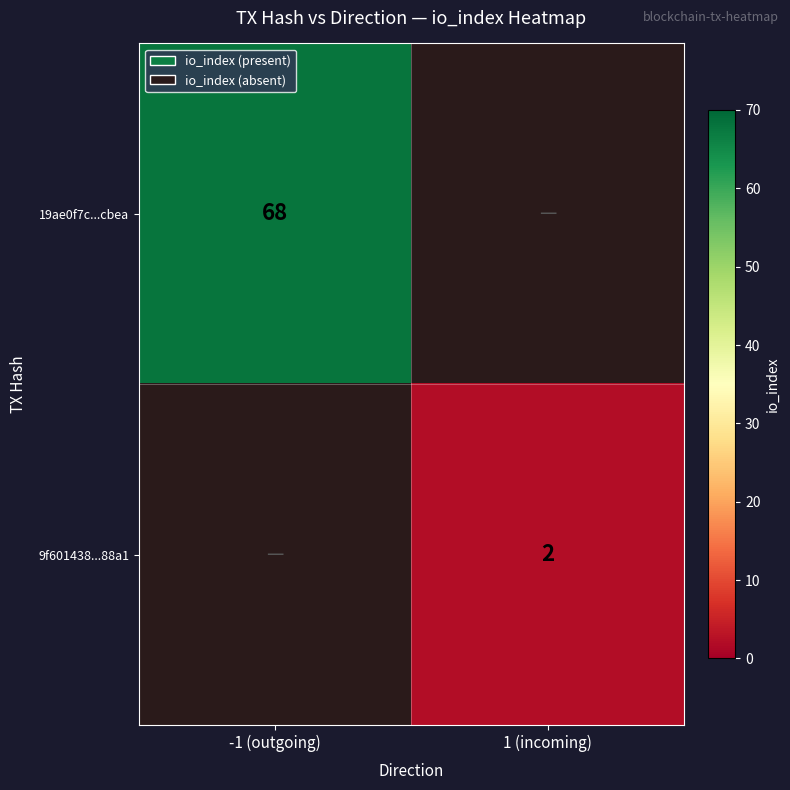

At how many categories does at least one series exceed 57?

1